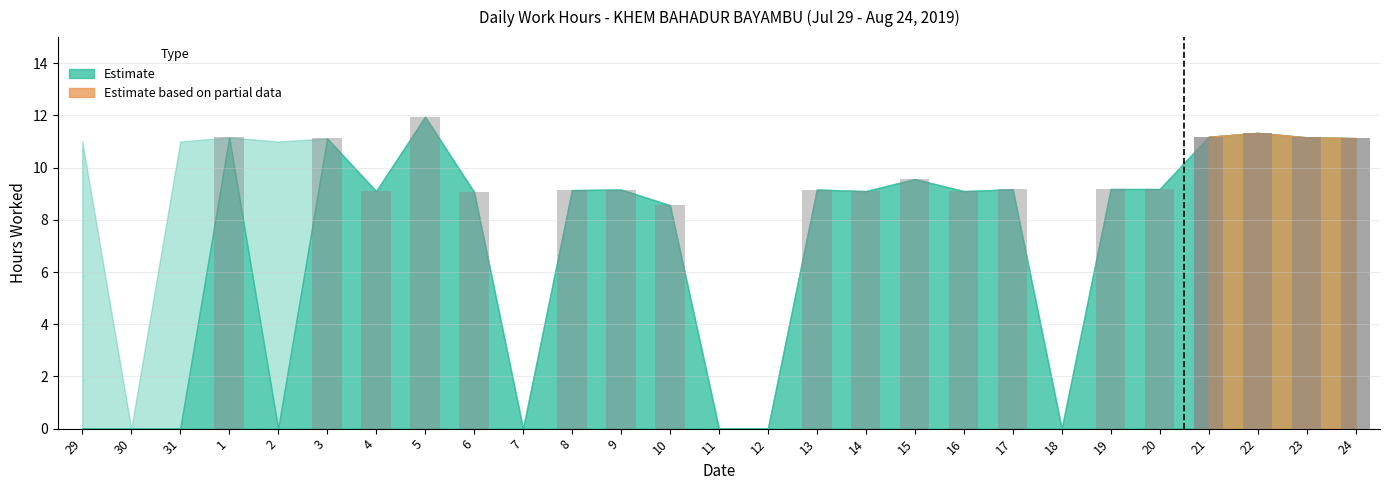

What position from the right is 15?

10